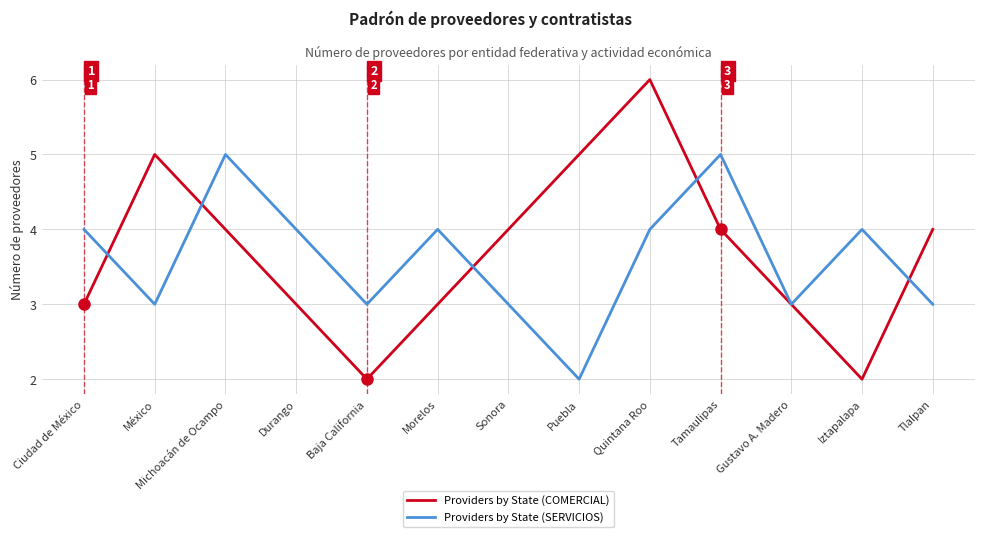

What is the difference between the Providers by State (SERVICIOS) values at Quintana Roo and México?

1